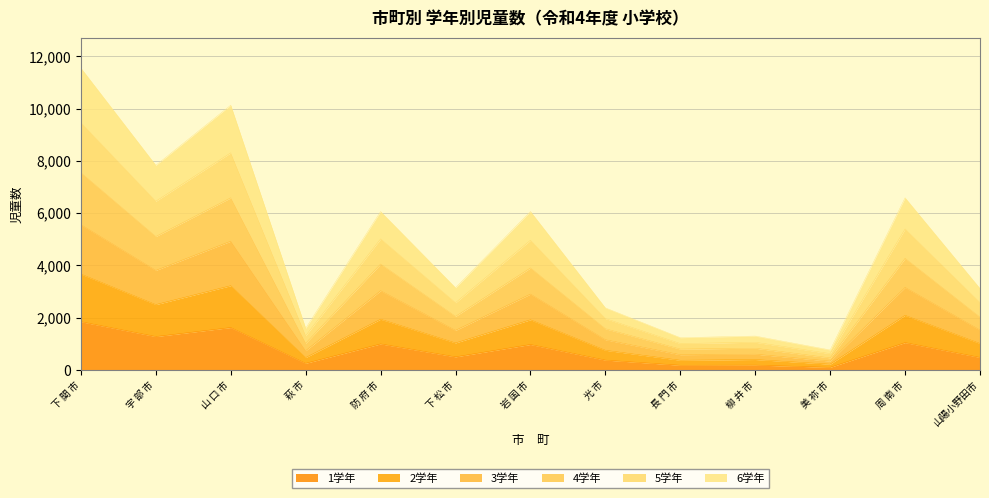

What is the total value across all series at 萩 市?

1596